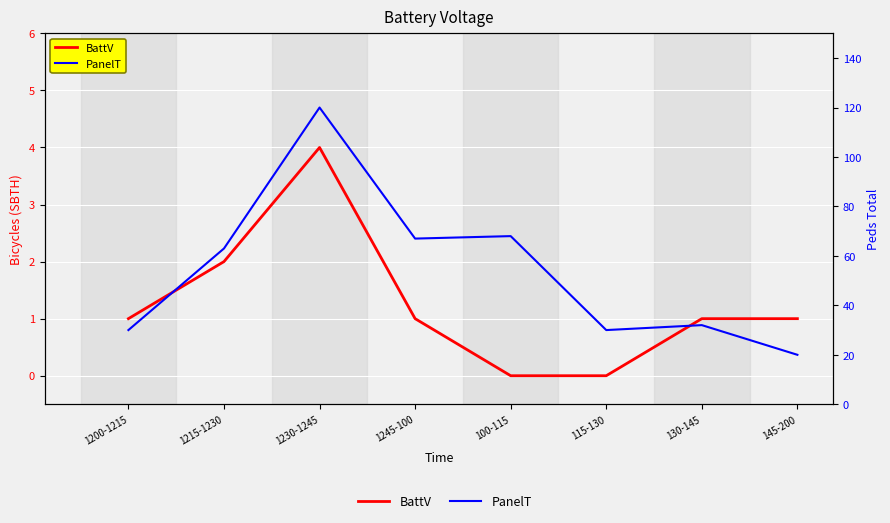

What are all the series names shown in the legend?

BattV, PanelT